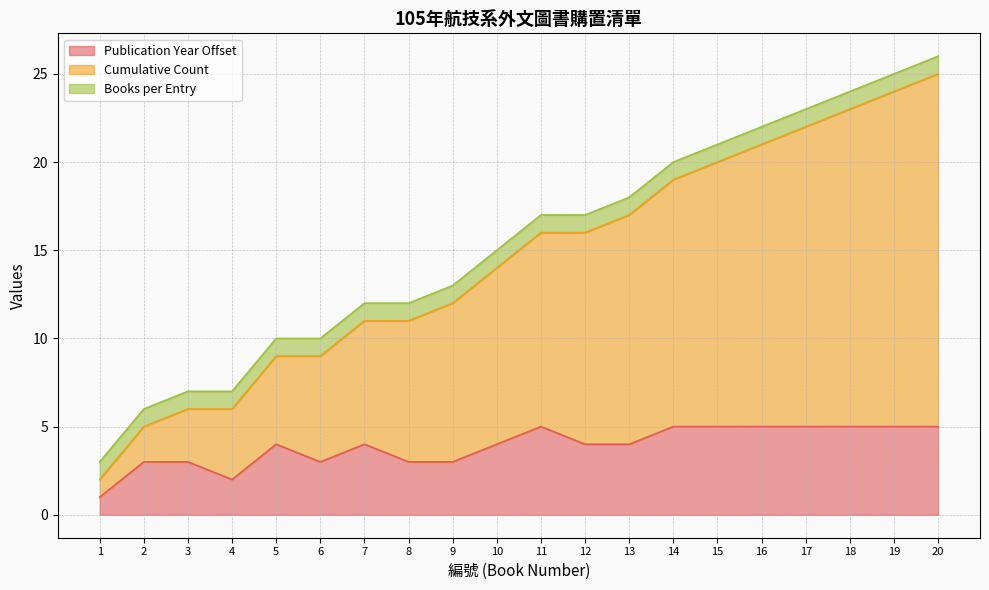

Which category has the lowest value in the Publication Year series?

1